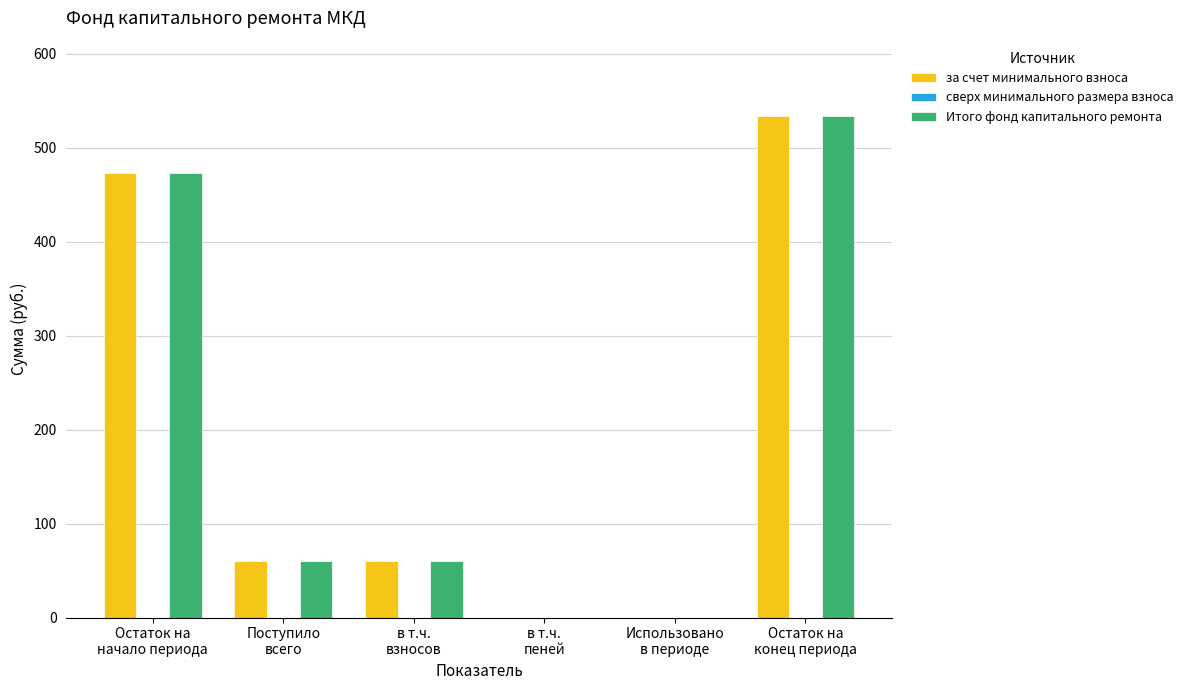

How many values in the Итого фонд капитального ремонта series exceed 60?

4